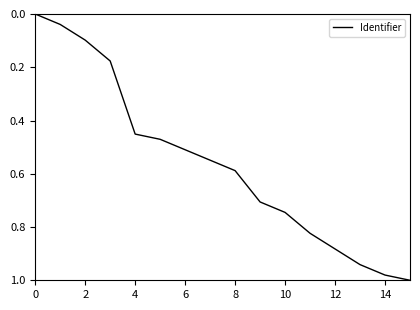

What is the difference between the maximum and minimum values?

1.0